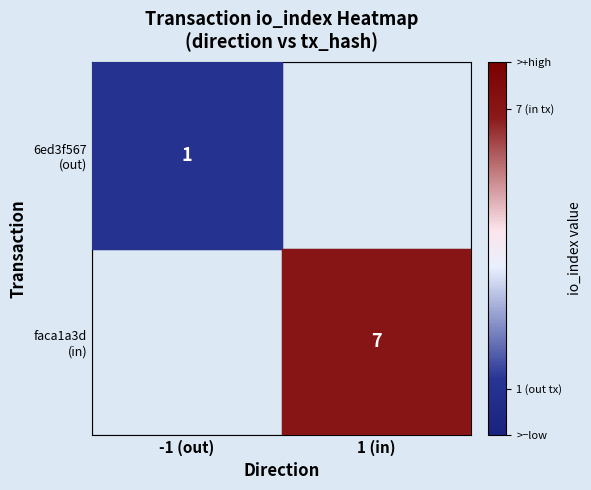

At which label is 6ed3f567 (out) closest to 0?

1 (in)